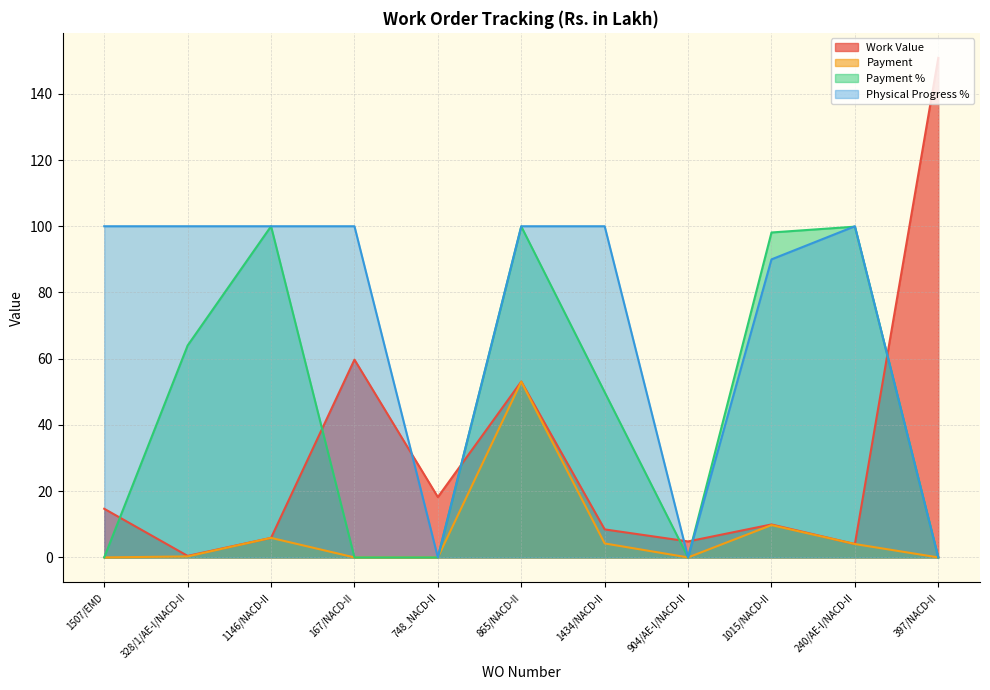

True or false: Payment and Physical Progress % cross at least once.

False